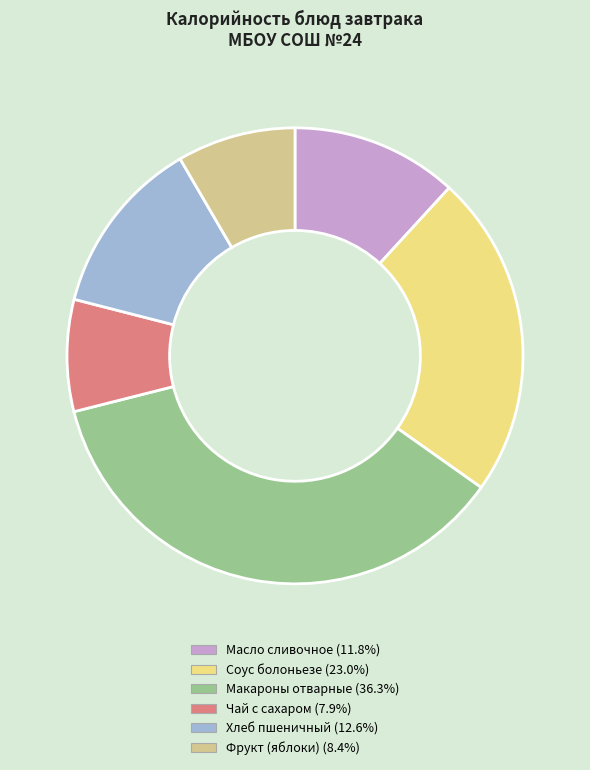

How many segments does this pie chart have?

6